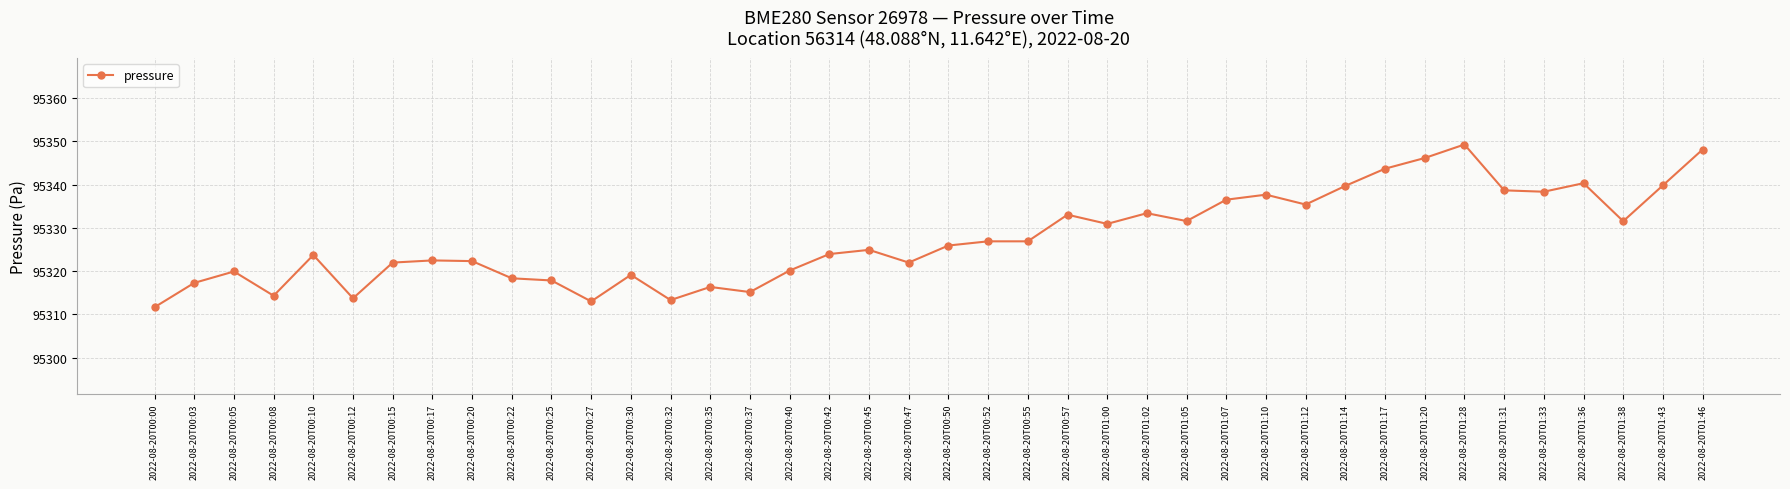

How many lines are shown in the chart?

1